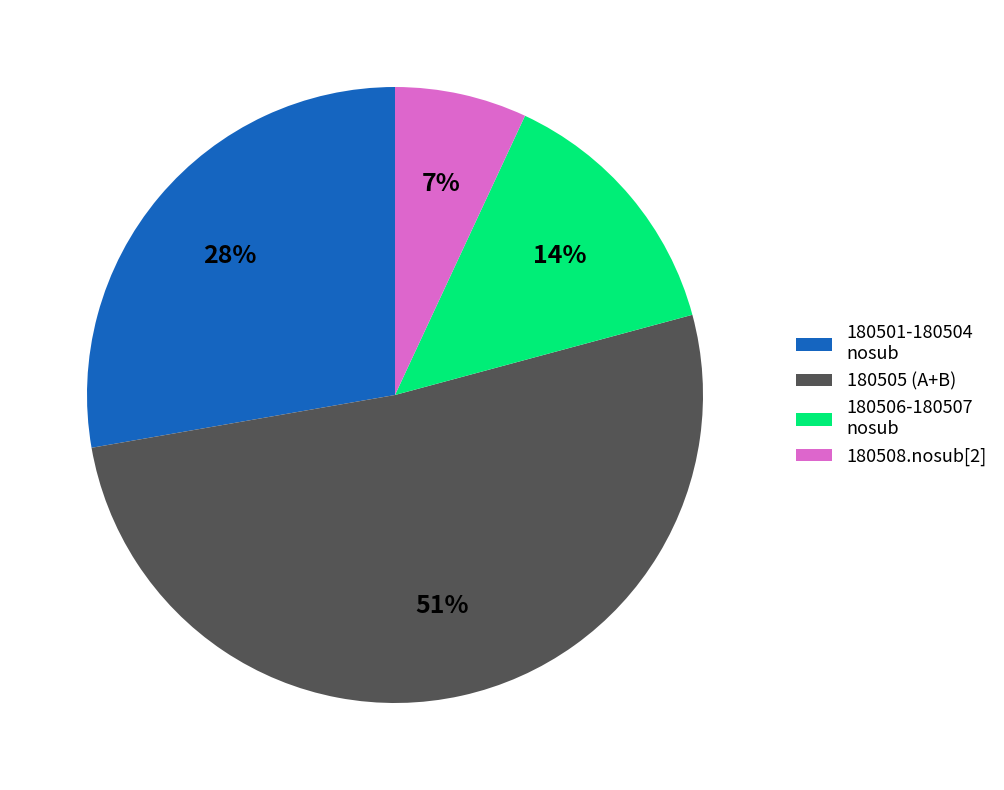

Which has a higher value, 180505 (A+B) or 180508.nosub[2]?

180505 (A+B)